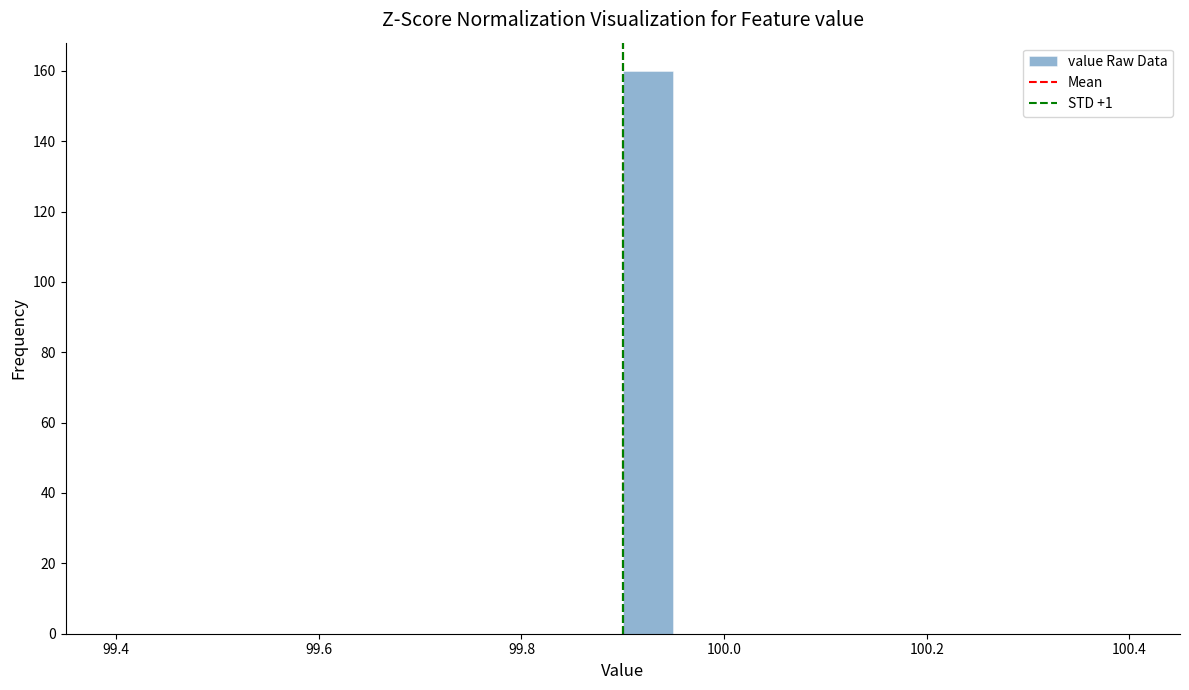

Read against the x-axis, roughly where is the centre of the tallest bar?

99.92